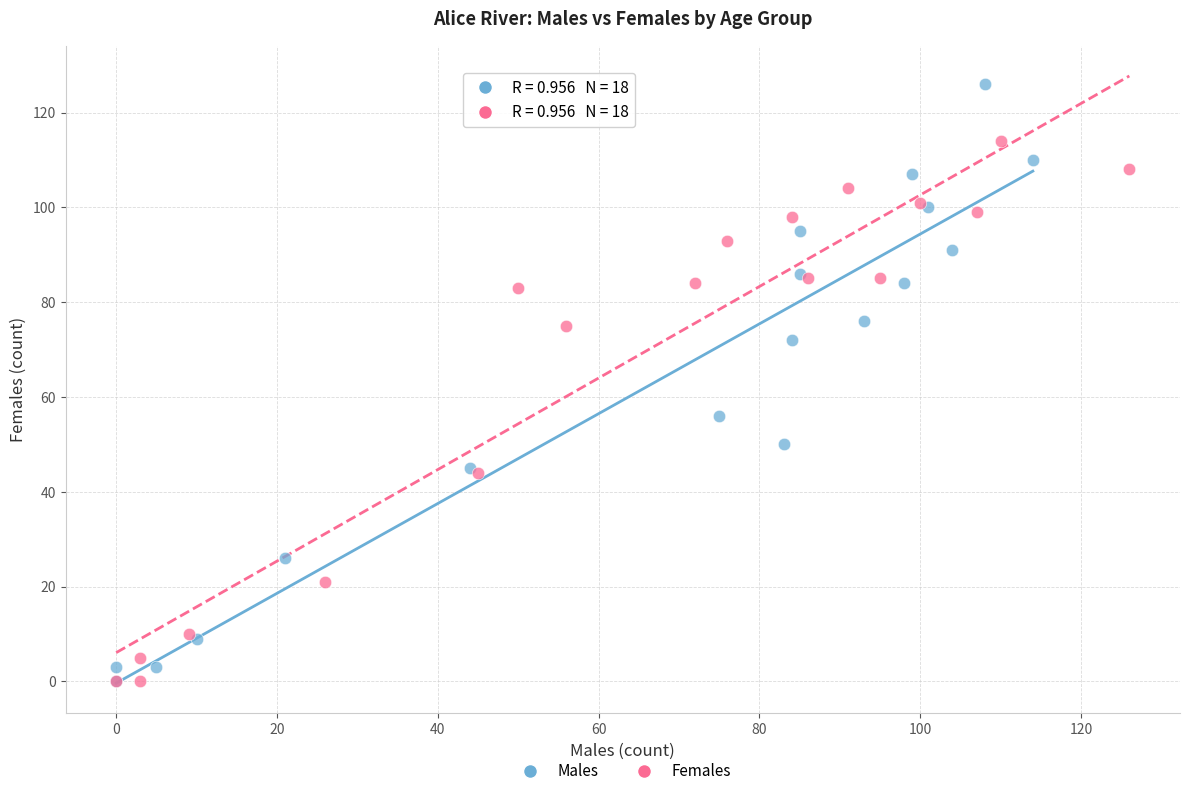

Which series contains the highest Y value?

Males